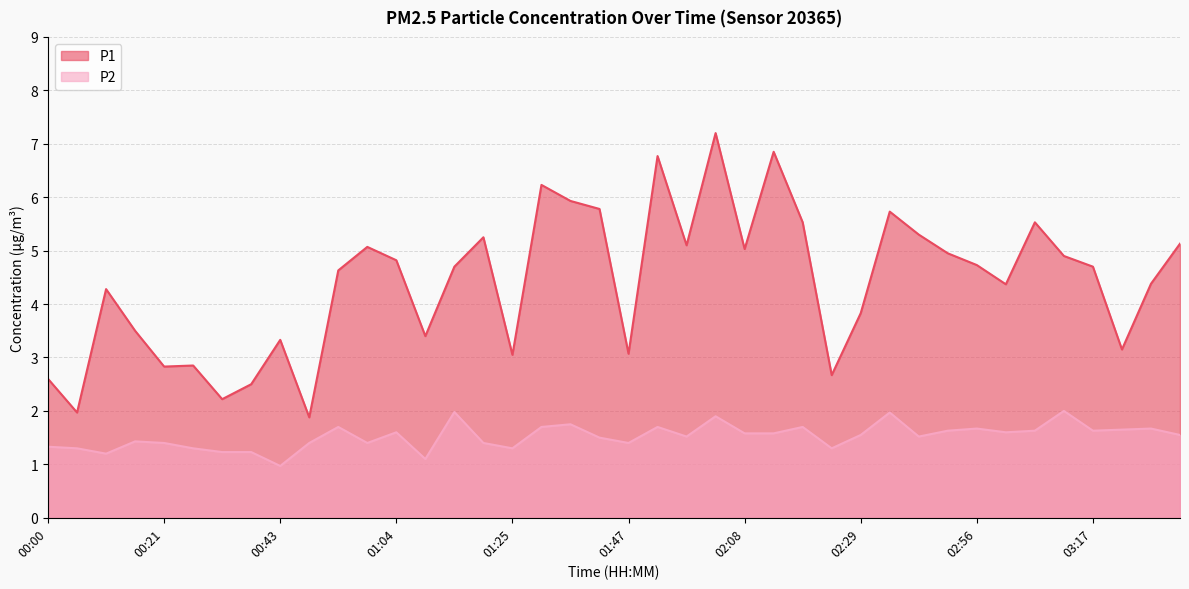

True or false: P1 and P2 cross at least once.

False